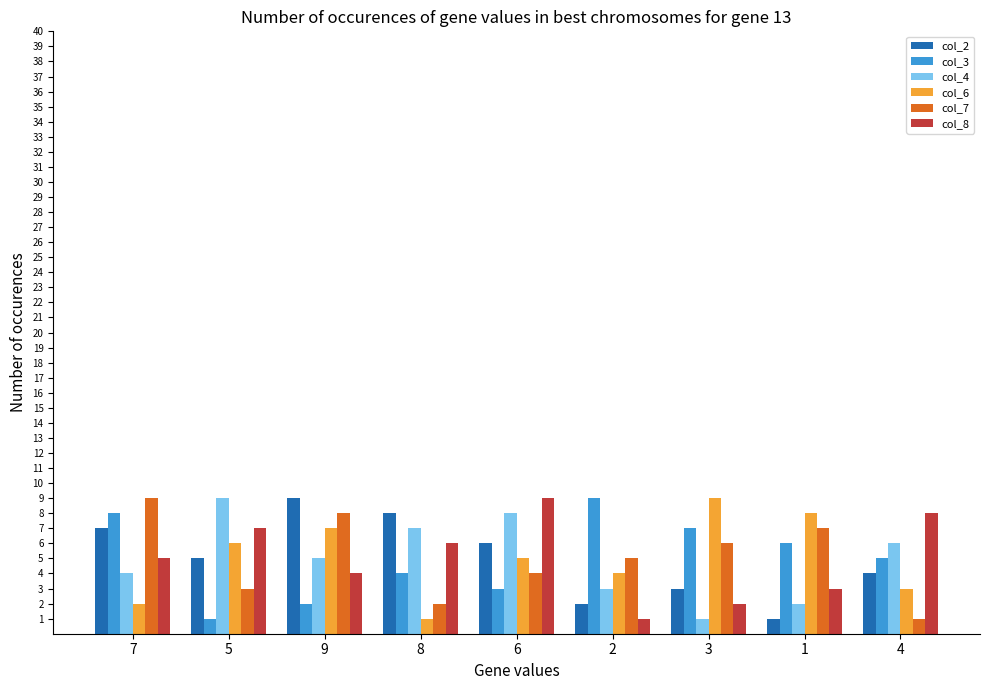

What is the average value of the col_2 series?

5